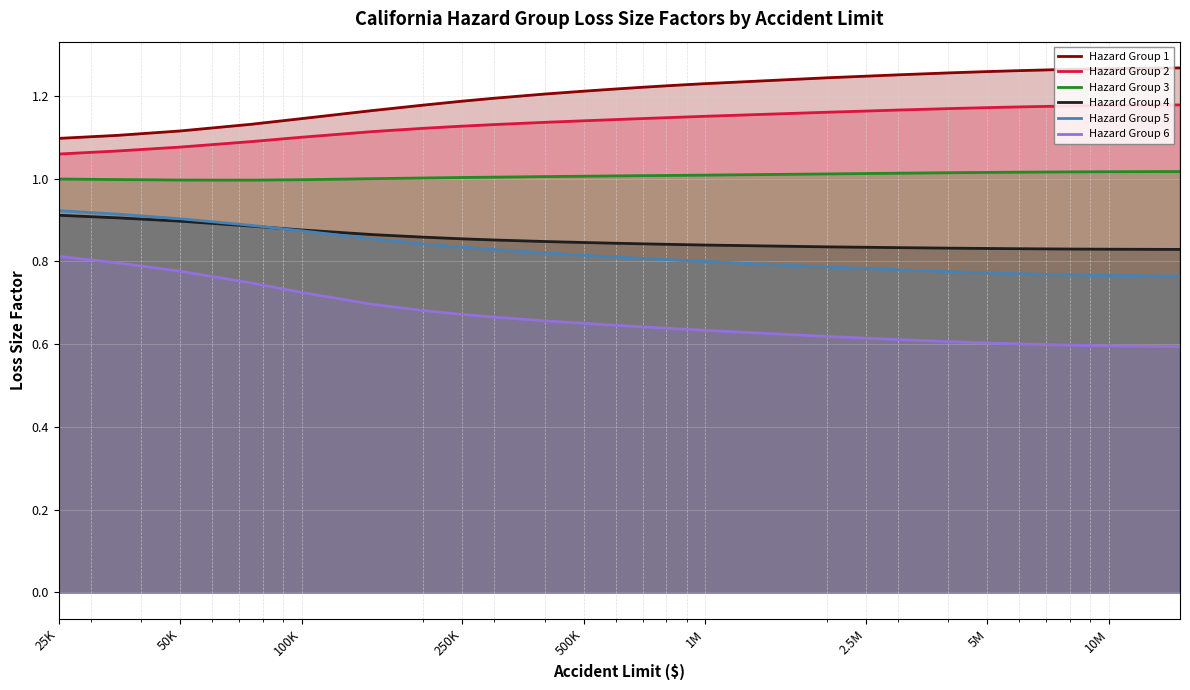

What is the difference between the maximum and second lowest values in the Hazard Group 5 series?

0.2